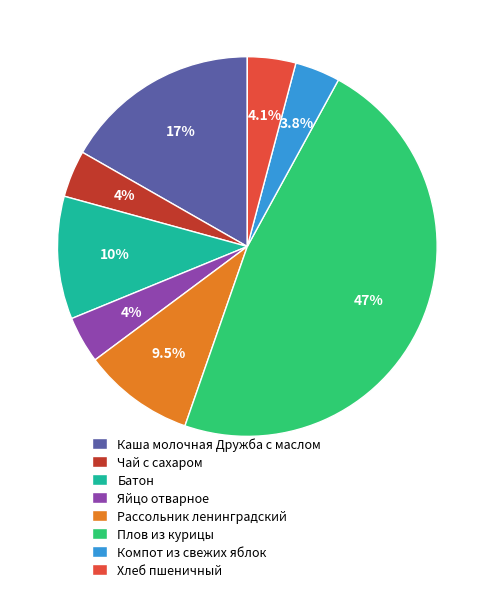

The Каша молочная Дружба с маслом slice represents 17% of the pie. True or false?

True